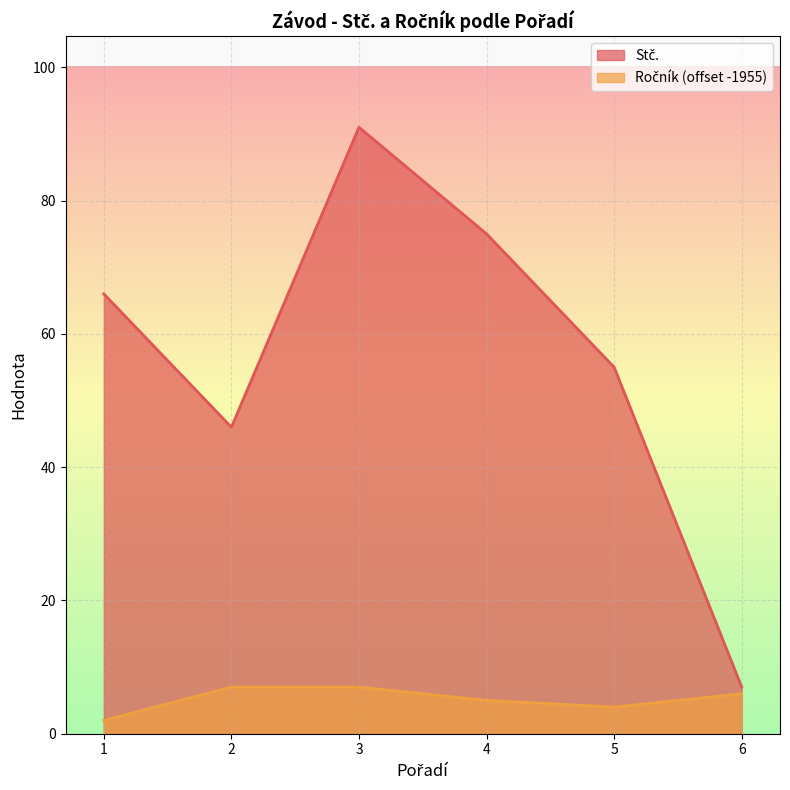

Rank the categories by Stč. value from lowest to highest.

6, 2, 5, 1, 4, 3